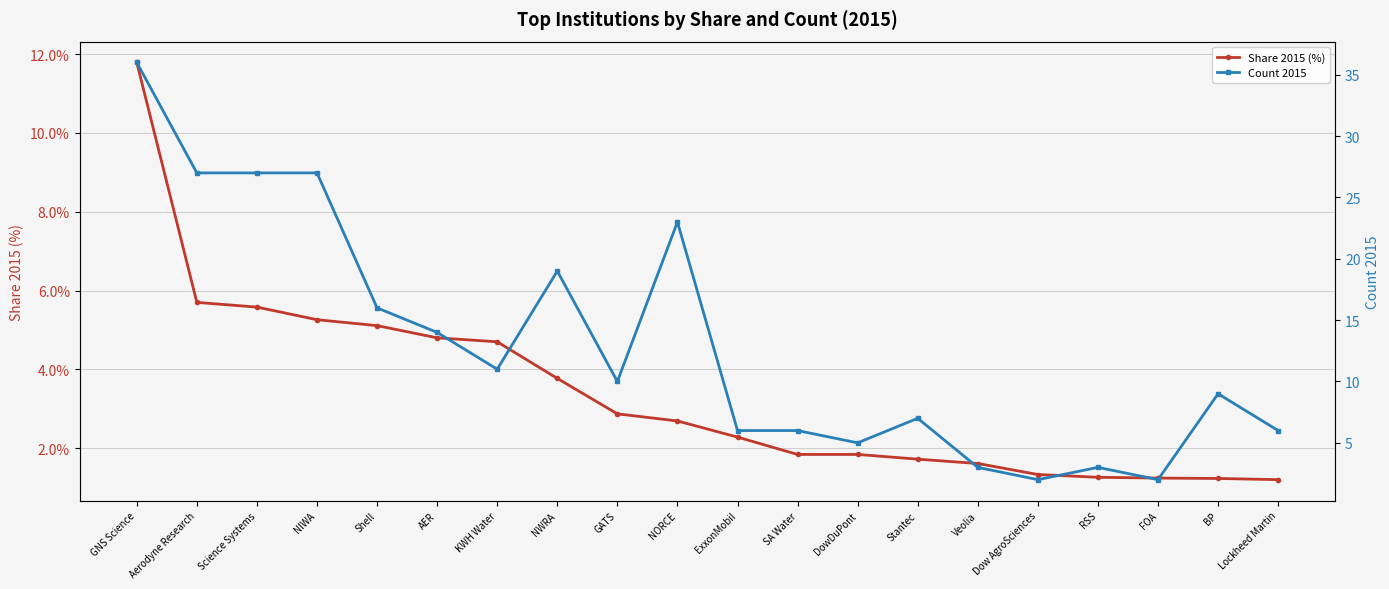

Rank the series by their average value, from lowest to highest.

Share 2015 (%), Count 2015